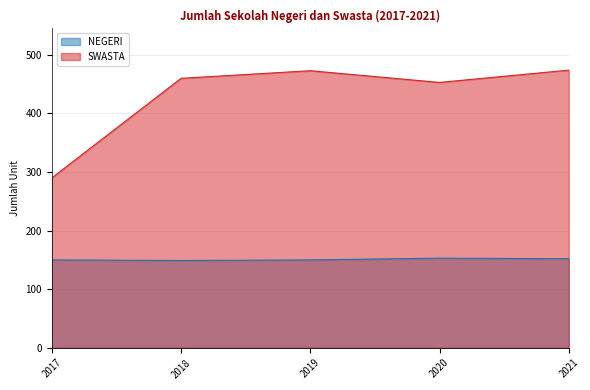

At how many categories does at least one series exceed 384?

4